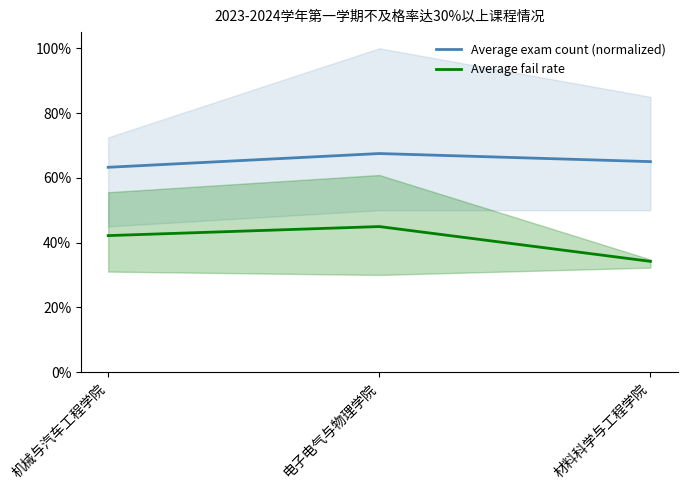

What is the minimum value shown in the chart?

0.3